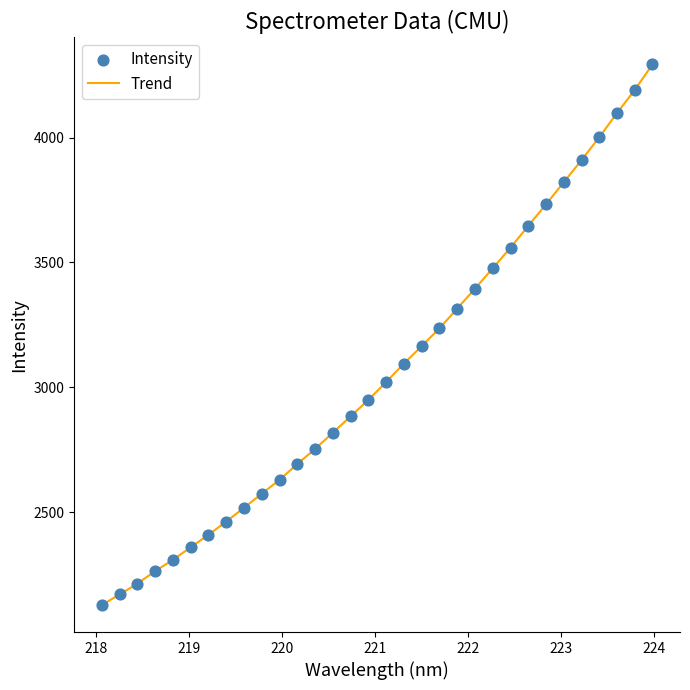

What is the smallest value displayed?

2127.9